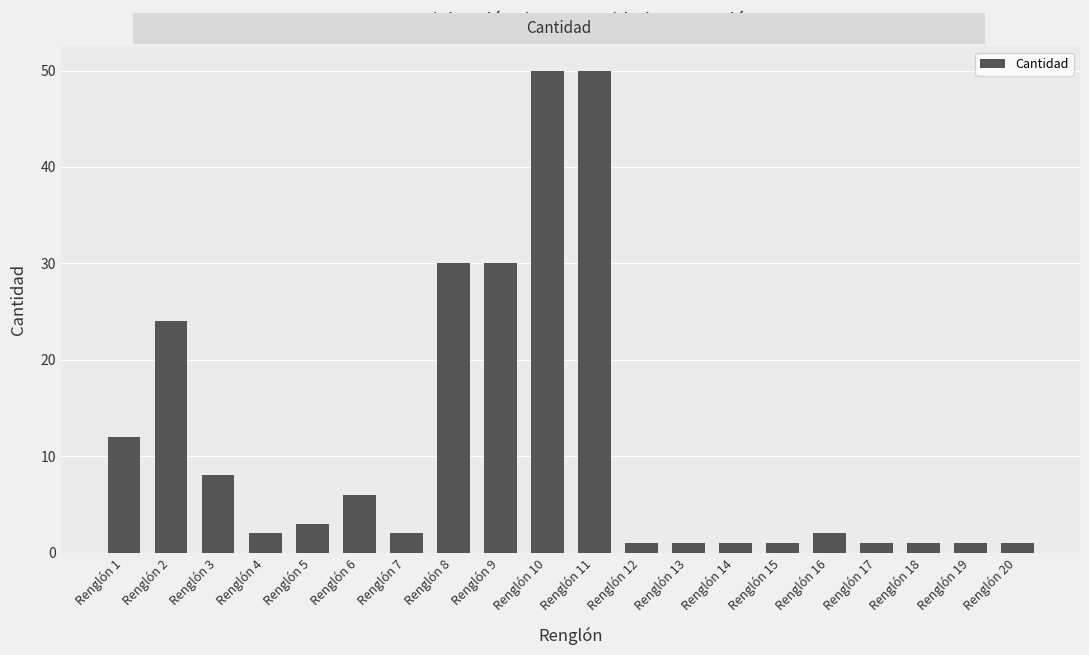

What is the difference between the second highest and second lowest values?

49